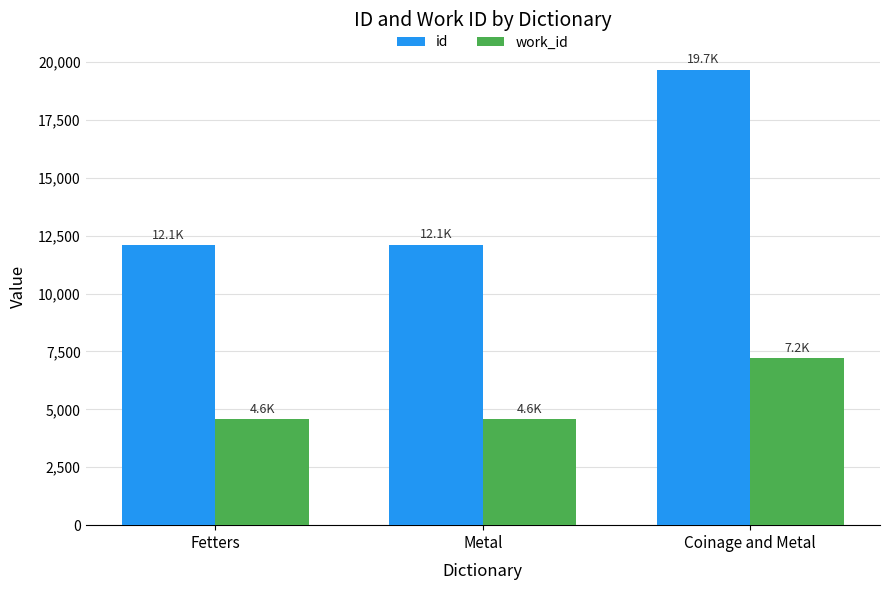

What is the difference between the maximum and minimum values in the id series?

7592